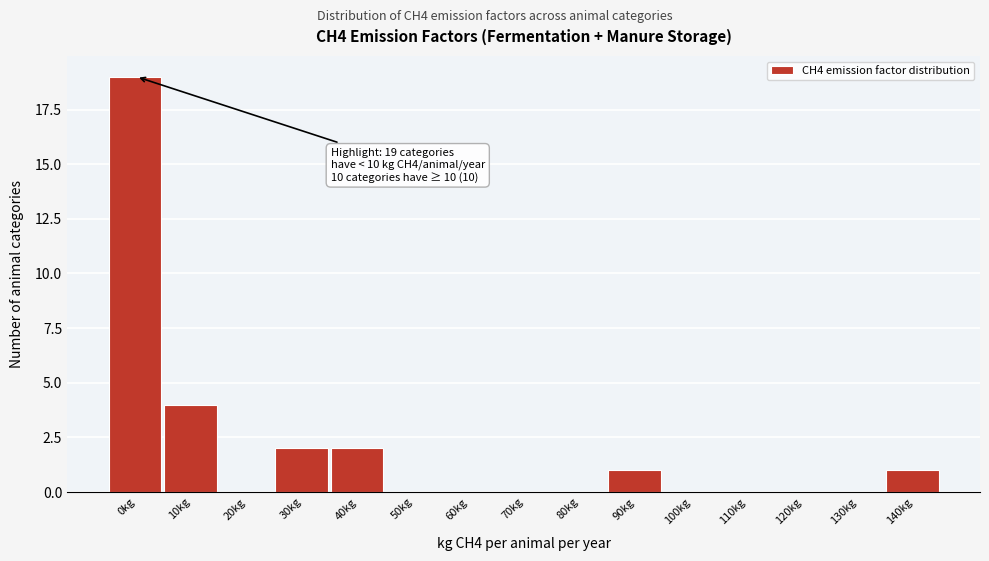

Reading left to right, extract all data points from this chart.

0kg=19	10kg=4	20kg=0	30kg=2	40kg=2	50kg=0	60kg=0	70kg=0	80kg=0	90kg=1	100kg=0	110kg=0	120kg=0	130kg=0	140kg=1